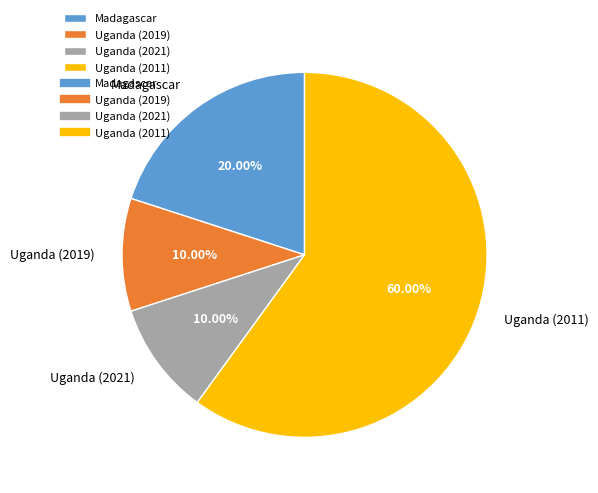

Which category has the biggest portion of the pie?

Uganda (2011)